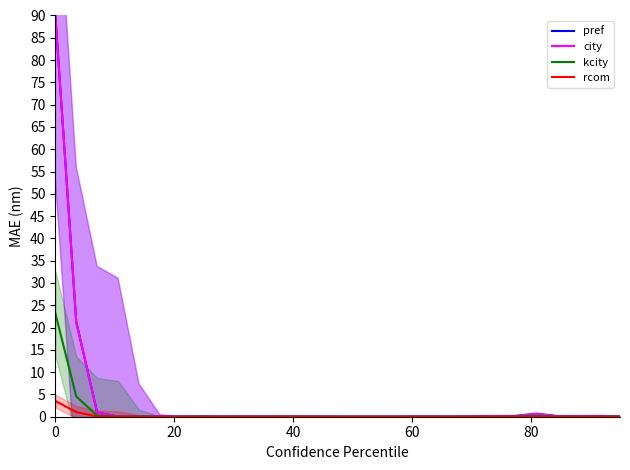

True or false: city and kcity cross at least once.

False